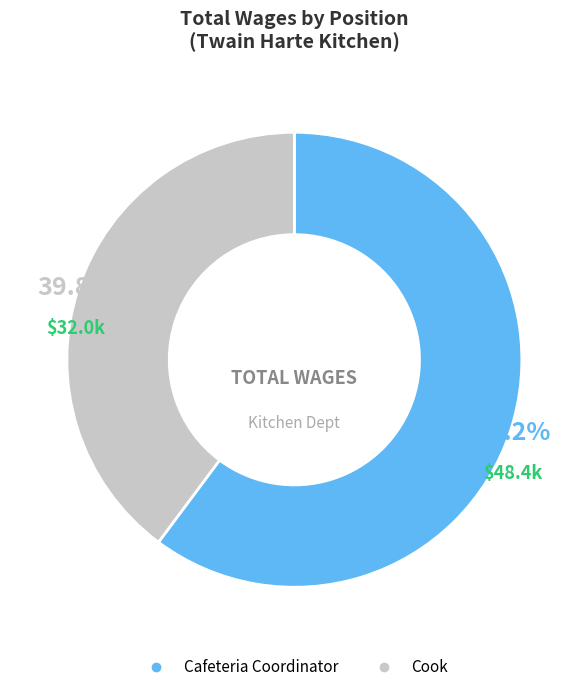

What percentage is the Cafeteria Coordinator slice, to the nearest percent?

60%